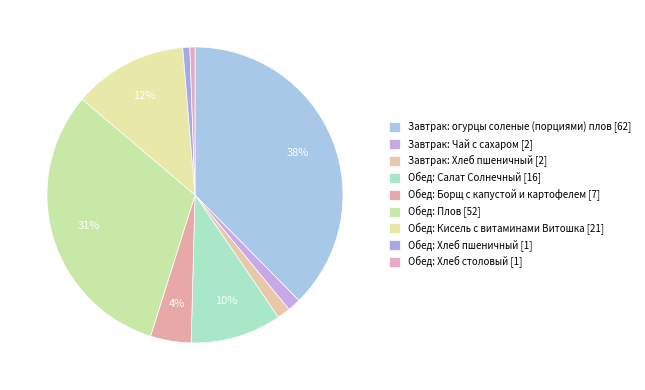

To the nearest percent, what is the difference between the largest and smallest slice percentages?

37%